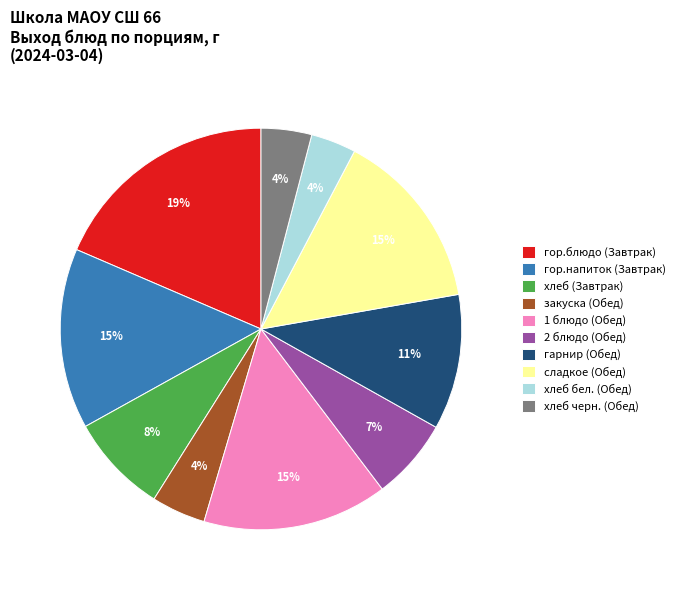

Count the number of slices in the pie.

10